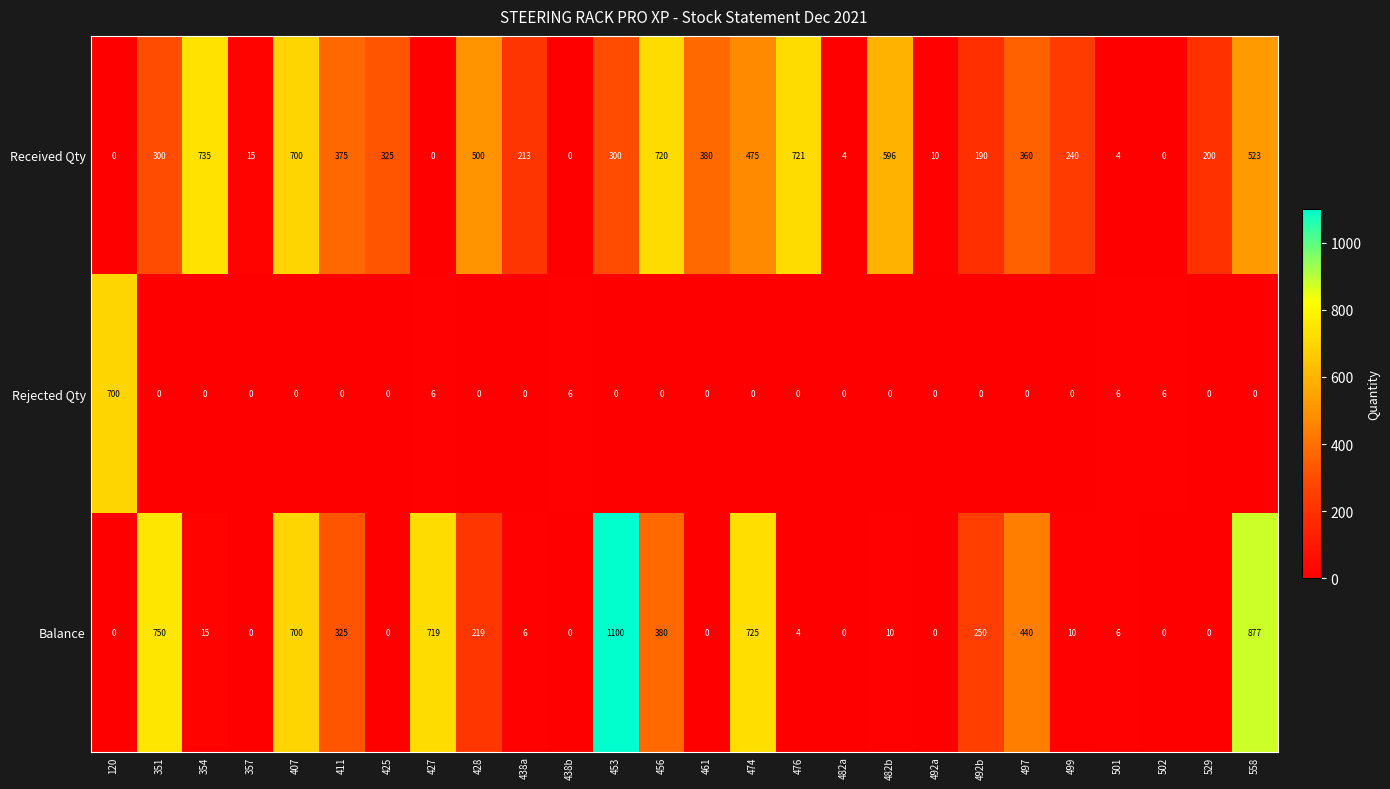

Is it true that Received Qty equals 6 at 492a?

False